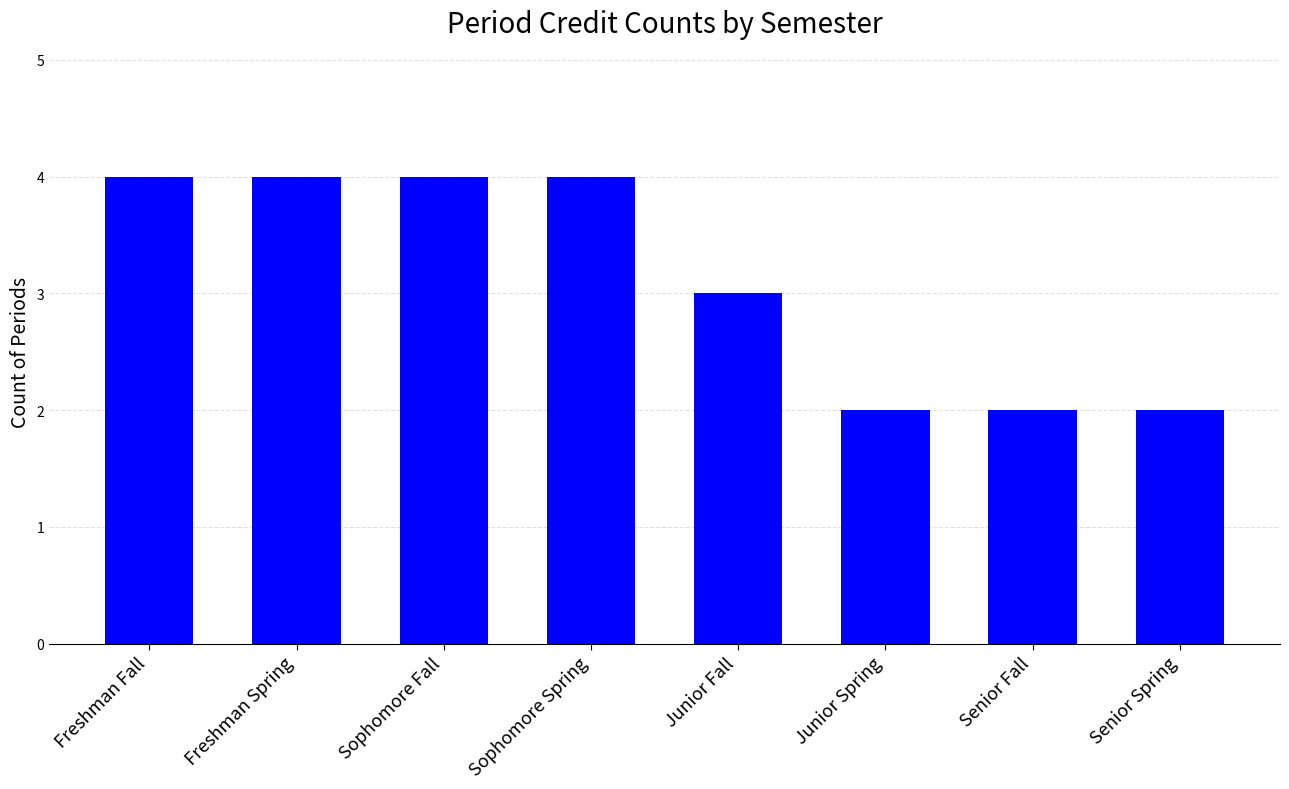

How many values are between 2 and 4?

8